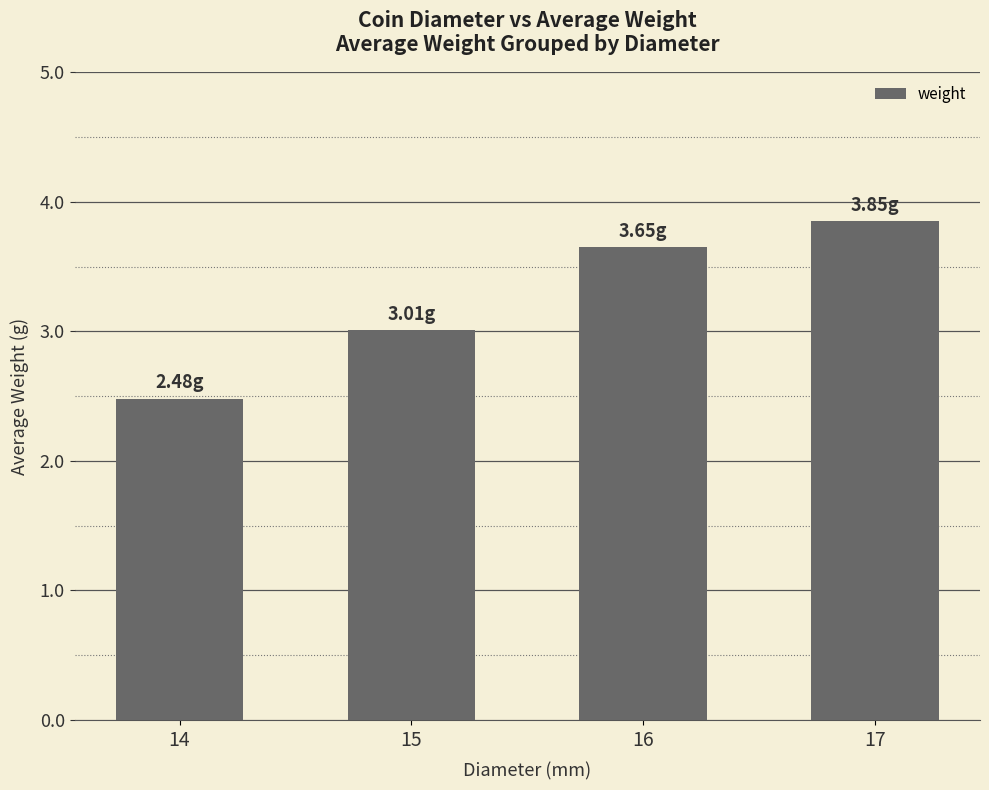

True or false: the data shows 4.2 at 14.

False